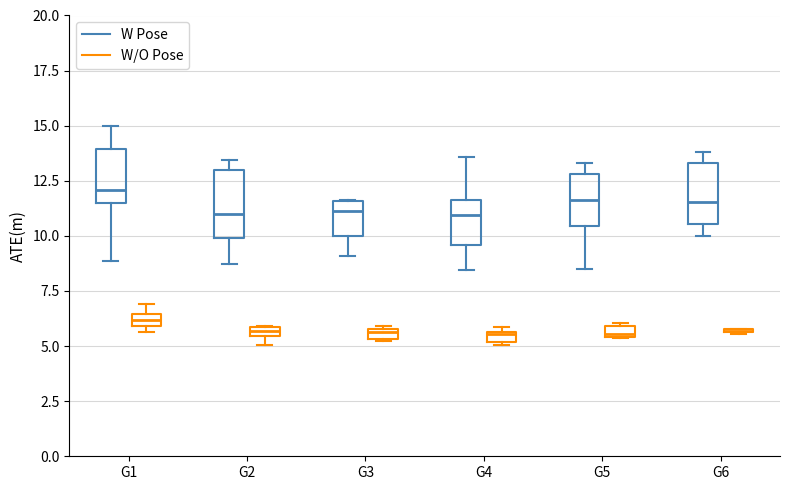

Where is the upper edge of the box for G6 (W Pose) on the y-axis? The values are not printed on the chart, so give them approximately, as read against the axis.

13.5